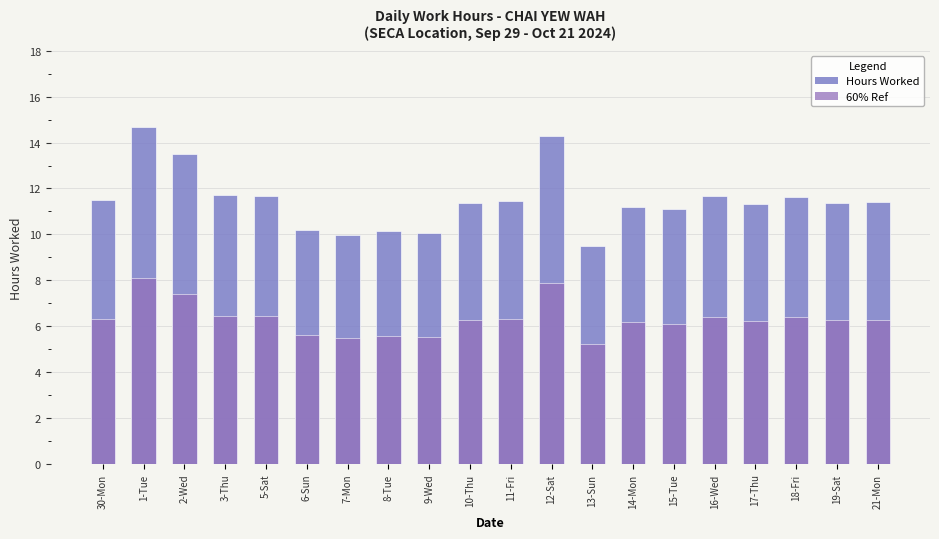

Are the bars horizontal?

No